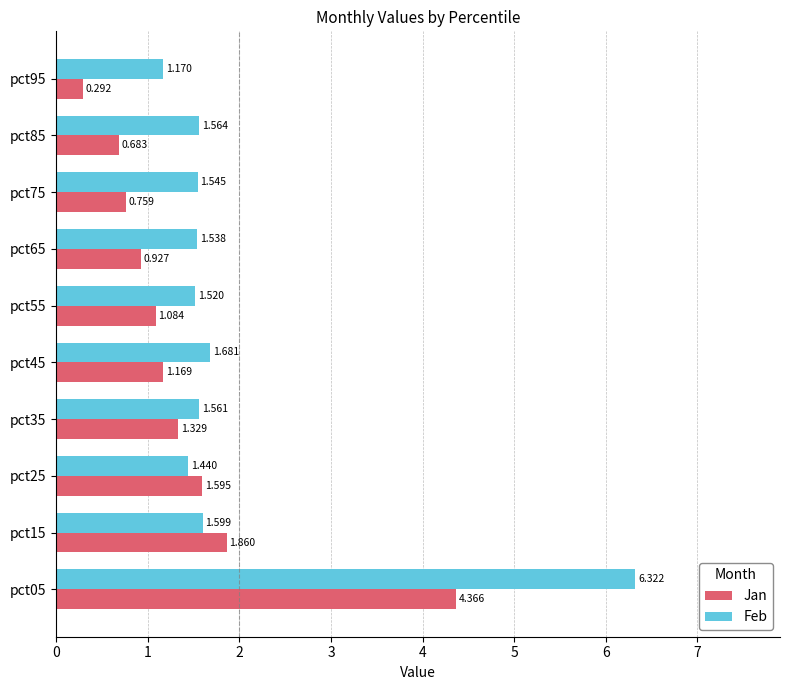

Which series has the largest range (max minus min)?

Feb